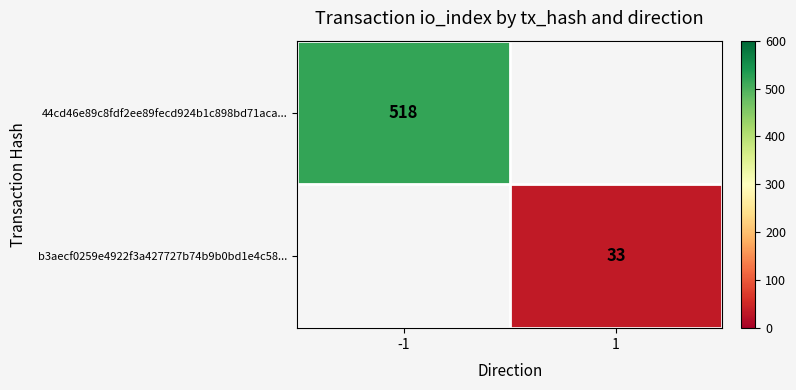

True or false: 44cd46e89c8fdf2ee89fecd924b1c898bd71aca... has a value of 518 at -1.

True